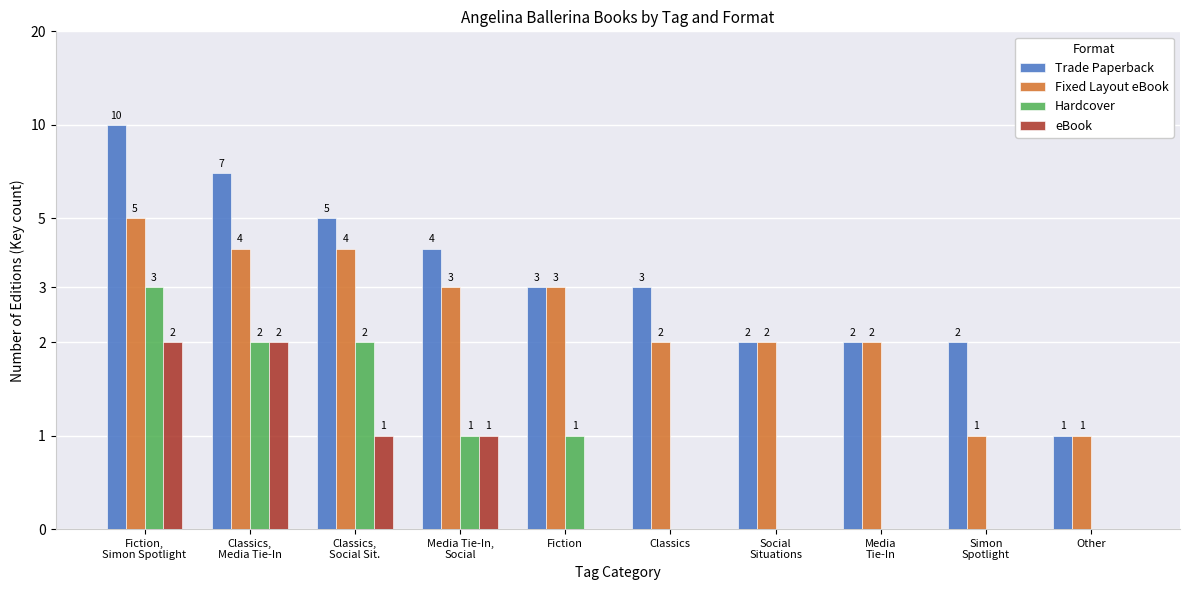

What is the value of the eBook bar at the 3rd from the left?

1